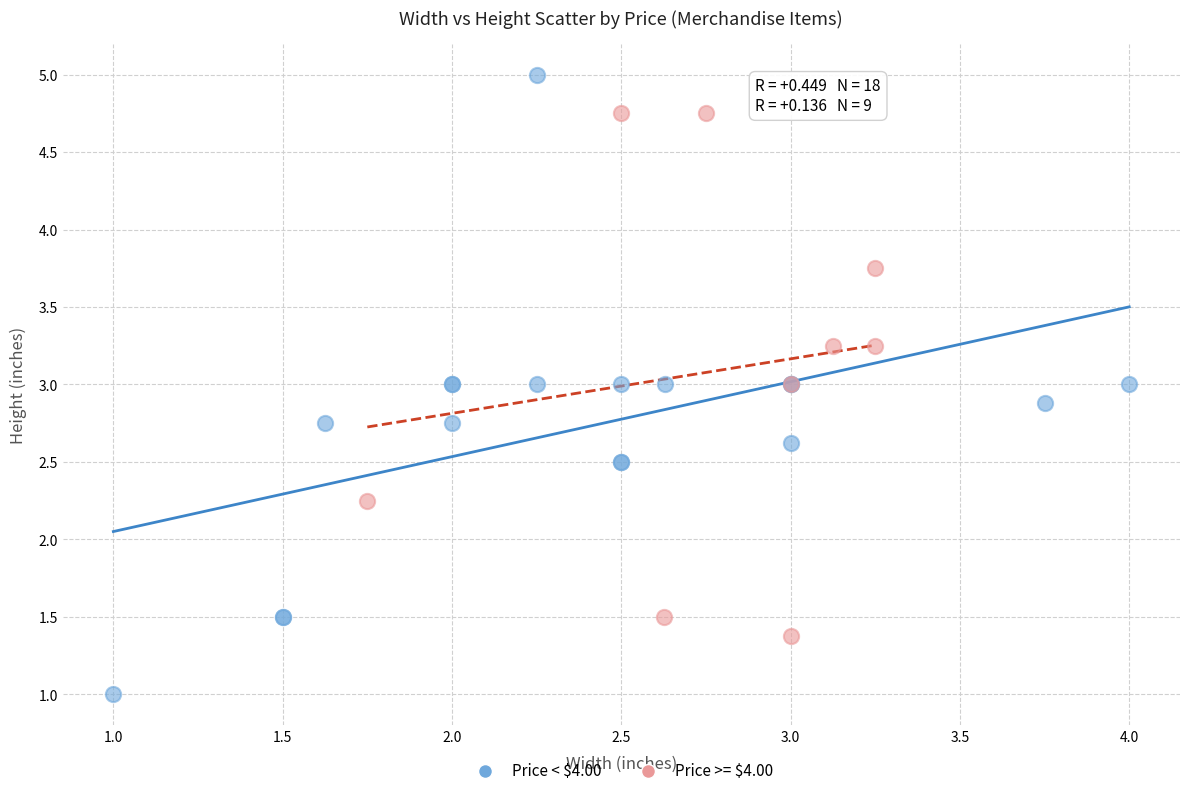

Which series reaches the minimum Y coordinate?

Price < $4.00